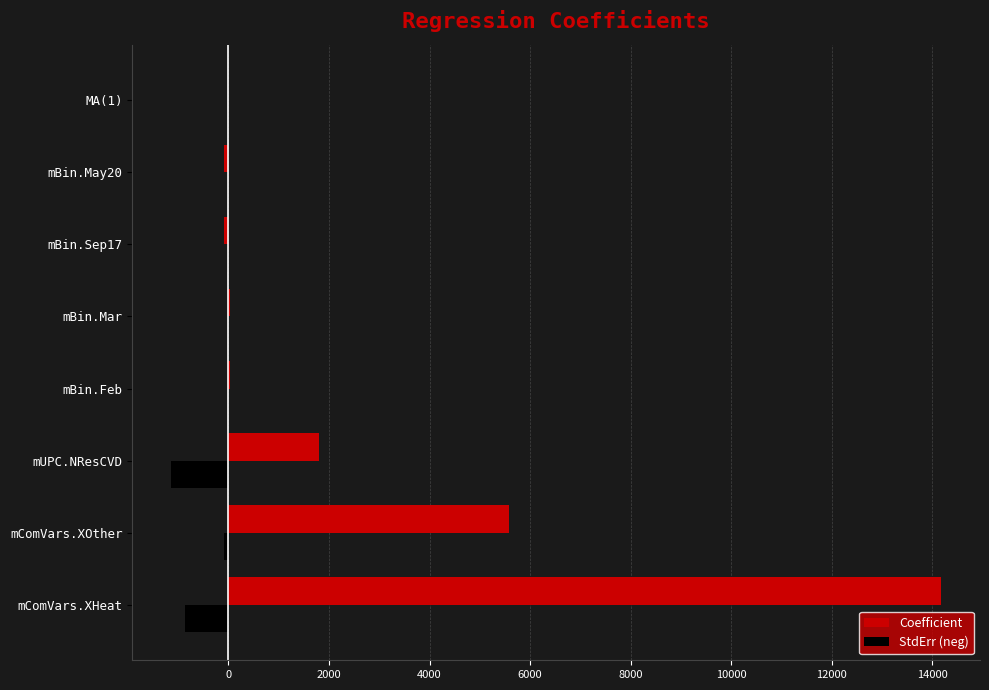

What is the maximum value for Coefficient?

14187.1